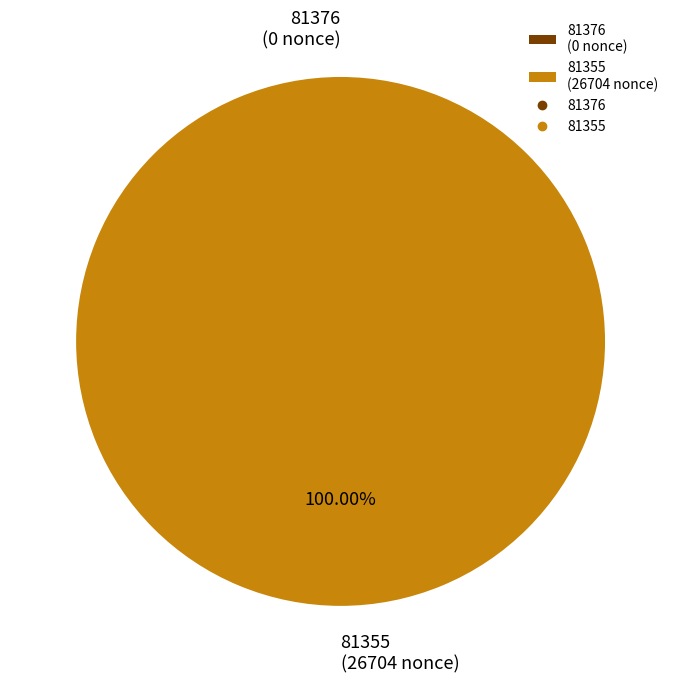

How many slices are in this pie chart?

2